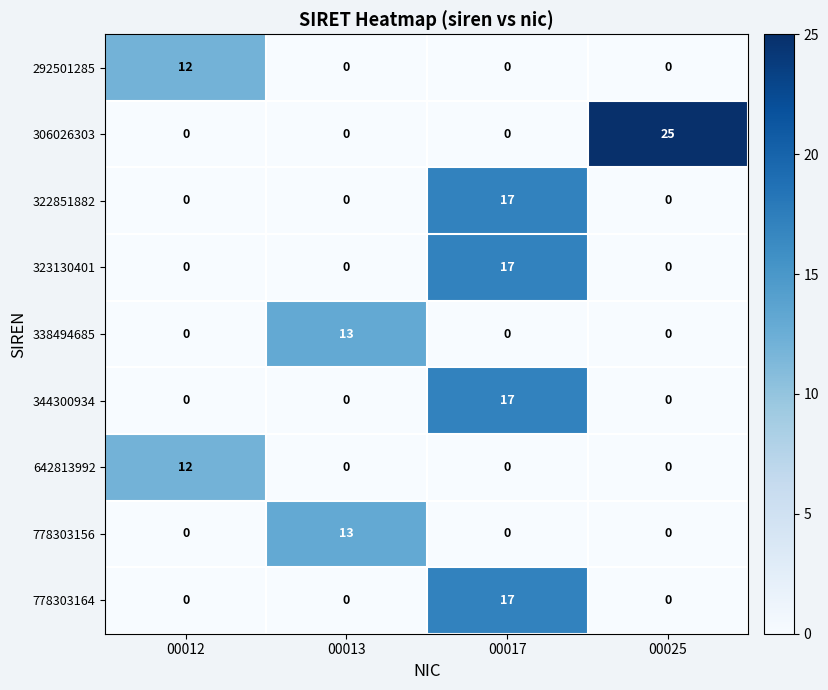

What is the maximum value for 323130401?

17